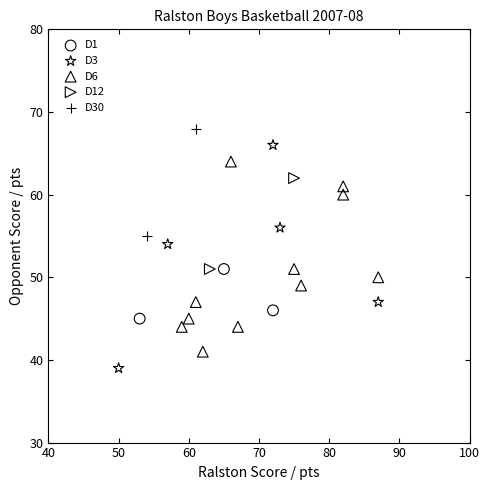

What are all the series names shown in the legend?

D1, D3, D6, D12, D30